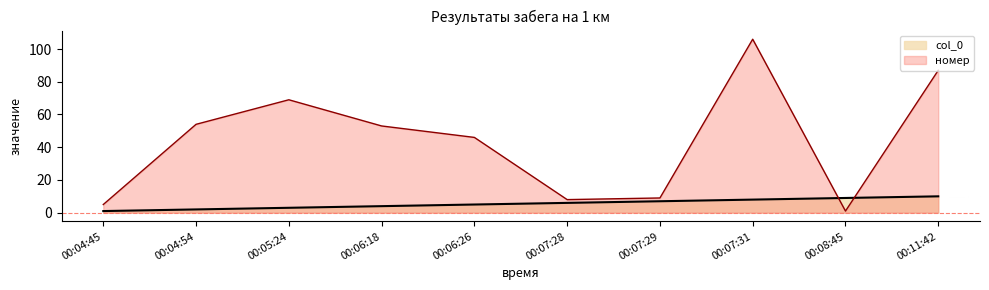

Reading left to right, what are all the values shown in this chart?

col_0: 1	2	3	4	5	6	7	8	9	10
номер: 5	54	69	53	46	8	9	106	1	87